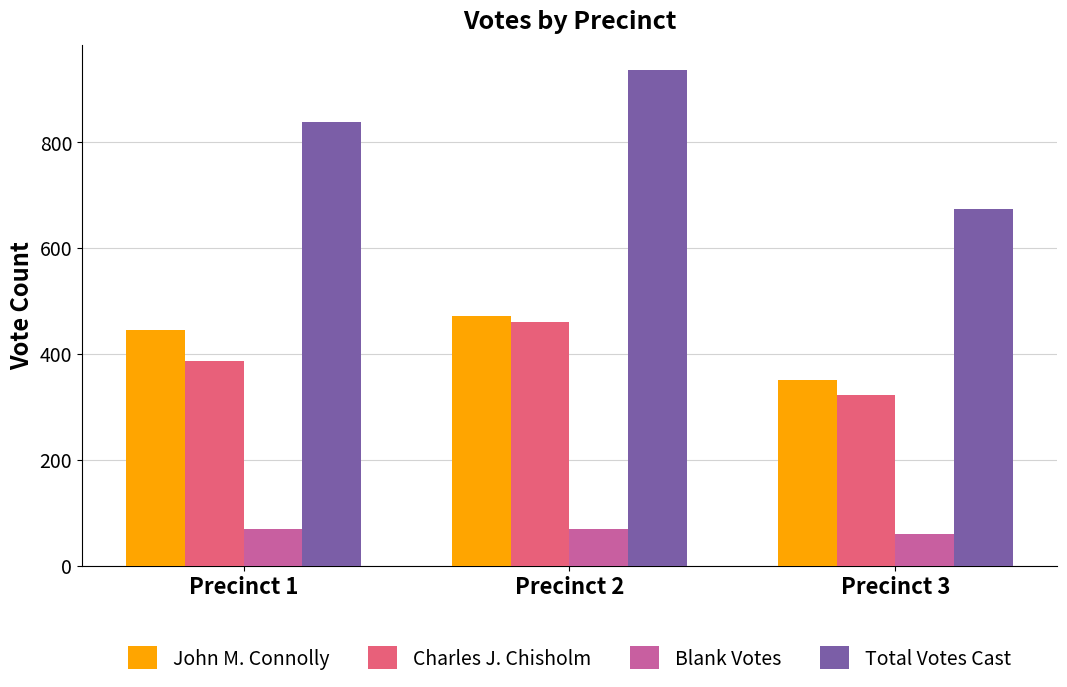

Reading right to left, what are all the values shown in this chart?

John M. Connolly: Precinct 3=351	Precinct 2=471	Precinct 1=445
Charles J. Chisholm: Precinct 3=321	Precinct 2=459	Precinct 1=386
Blank Votes: Precinct 3=60	Precinct 2=69	Precinct 1=69
Total Votes Cast: Precinct 3=673	Precinct 2=936	Precinct 1=837